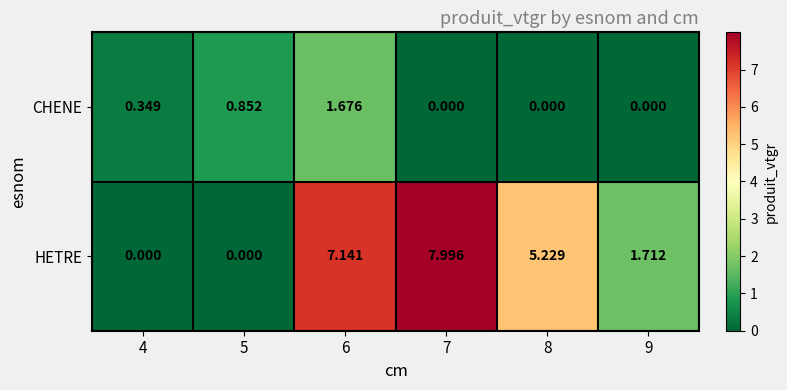

How many data points in HETRE are less than 5?

3